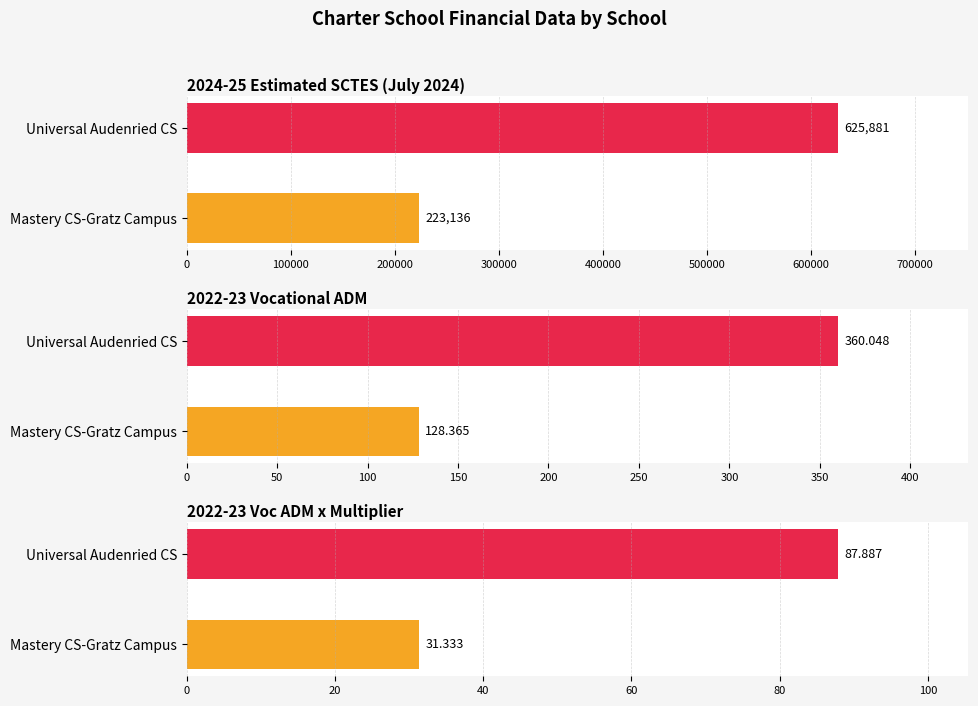

What is the total value across all series at Mastery CS-Gratz Campus?

223295.7